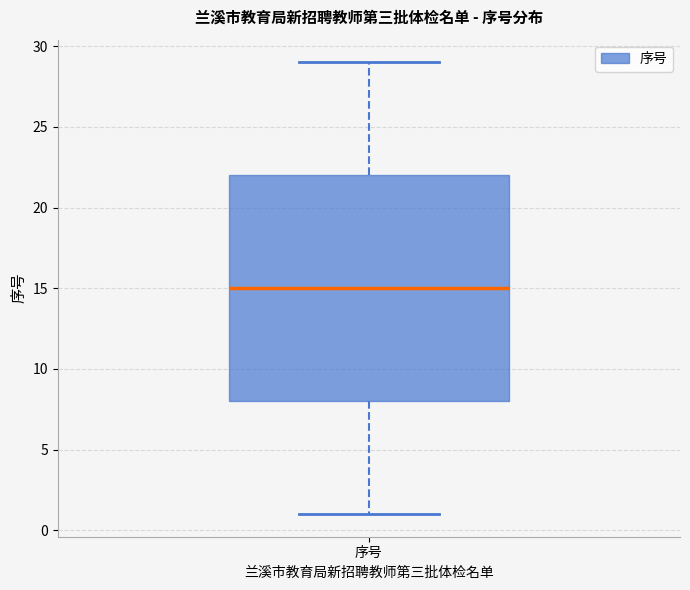

Where does the upper whisker of the box for 序号 end on the y-axis? The values are not printed on the chart, so give them approximately, as read against the axis.

29